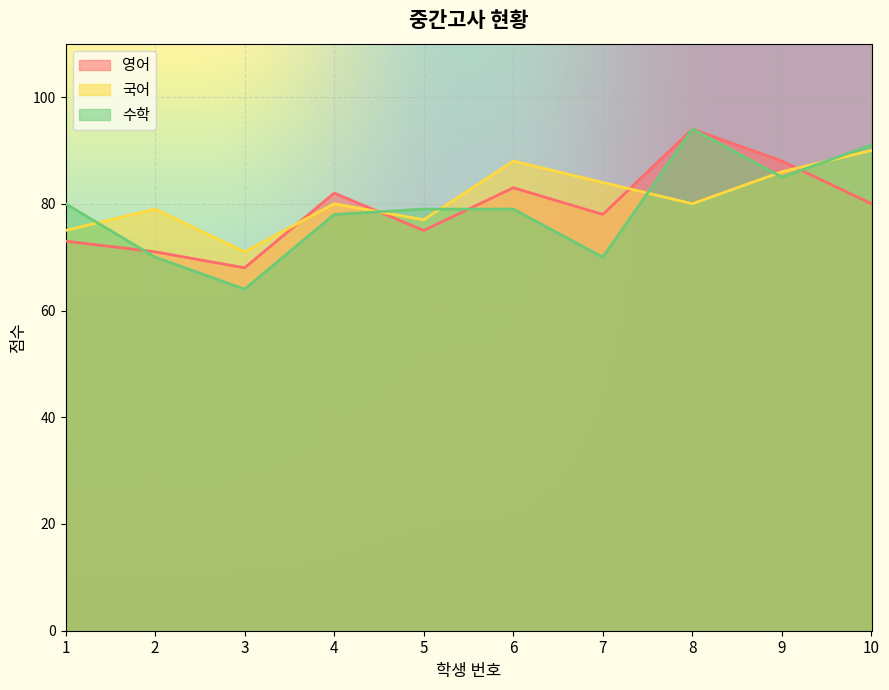

What is the sum of the 영어 values at 6 and 2?

154